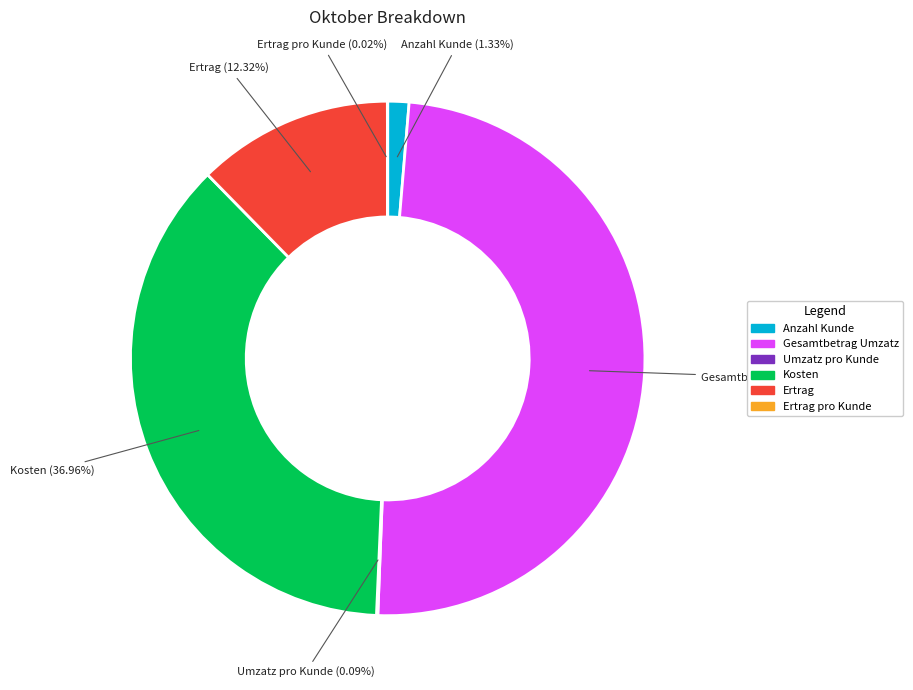

Is there any slice that represents more than half of the pie?

No